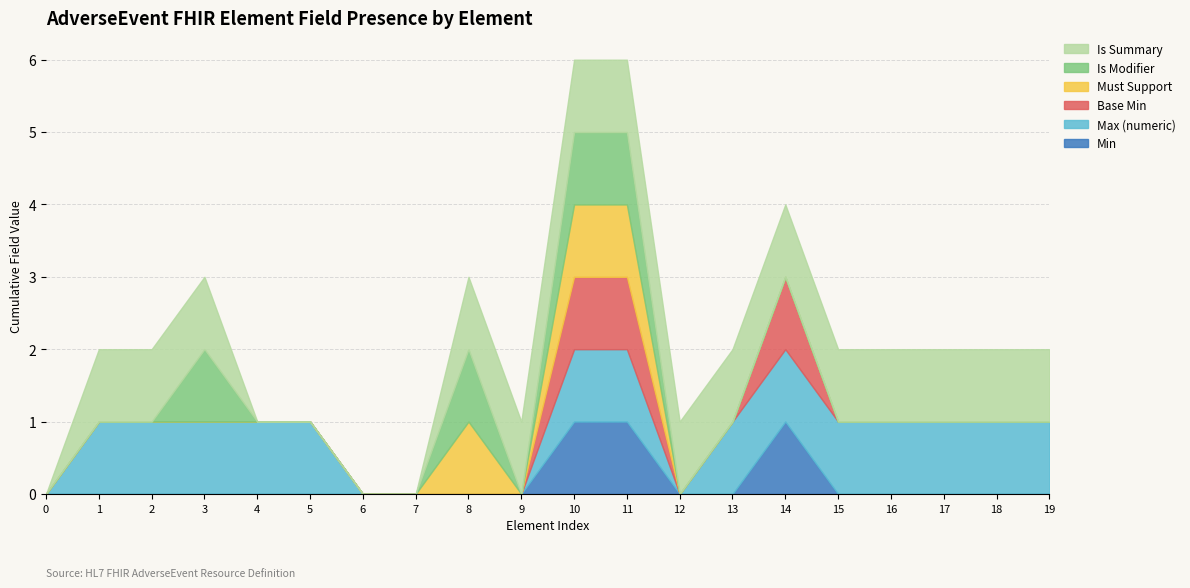

Does the chart have visible grid lines?

Yes